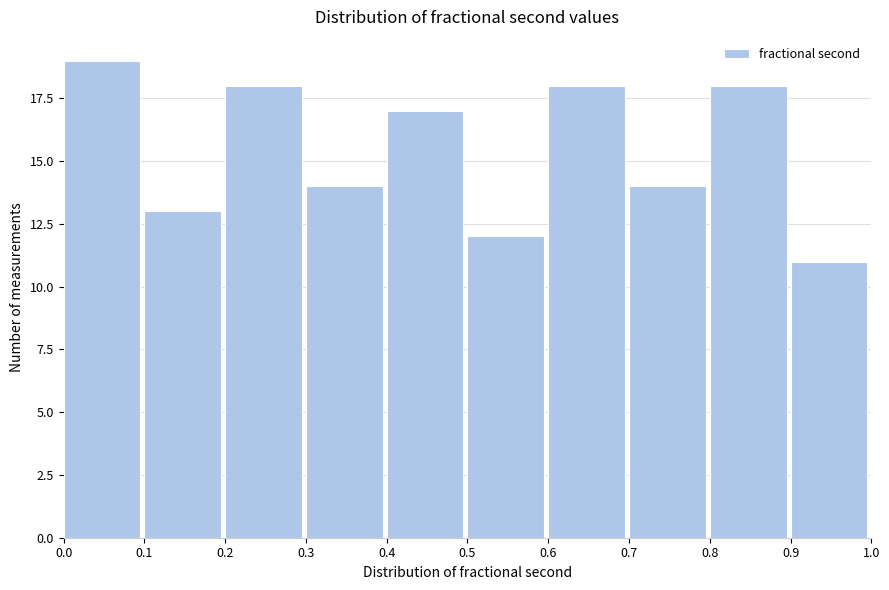

Reading left to right, list every bar in this chart as the range it spans on the x-axis followed by its height. The values are not printed on the chart, so give them approximately, as read against the axis.

0.0 to 0.1: 19
0.1 to 0.2: 13
0.2 to 0.3: 18
0.3 to 0.4: 14
0.4 to 0.5: 17
0.5 to 0.6: 12
0.6 to 0.7: 18
0.7 to 0.8: 14
0.8 to 0.9: 18
0.9 to 1.0: 11